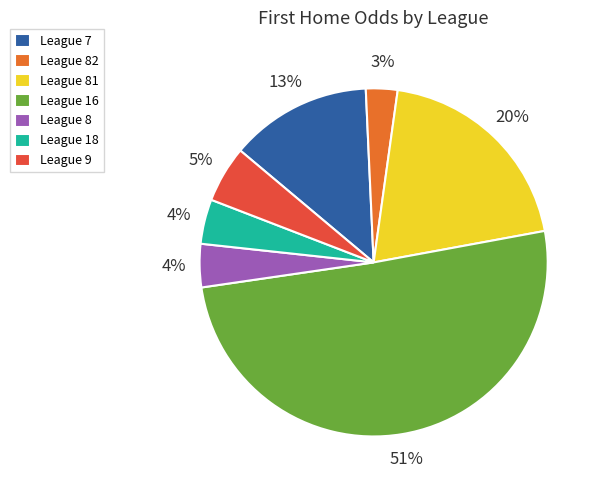

Which slice represents more than half of the pie?

League 16